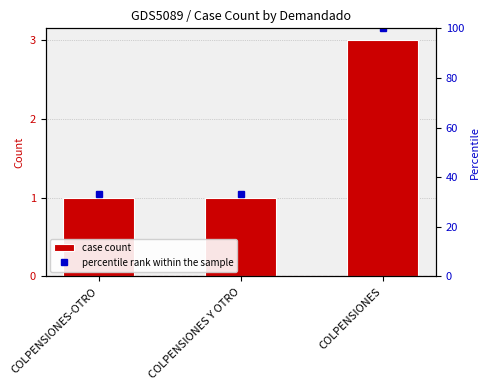

List the series in order of their overall mean, lowest first.

case count, percentile rank within the sample